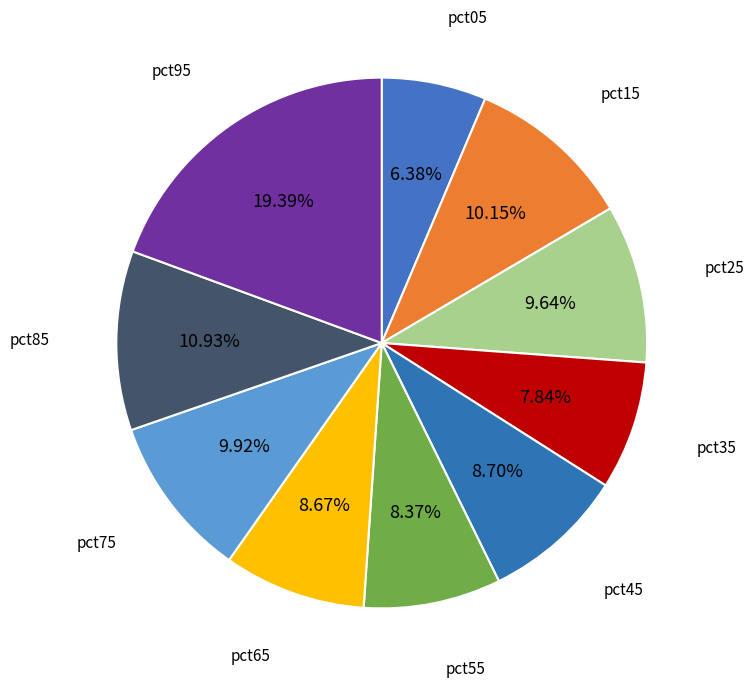

How many slices are in this pie chart?

10